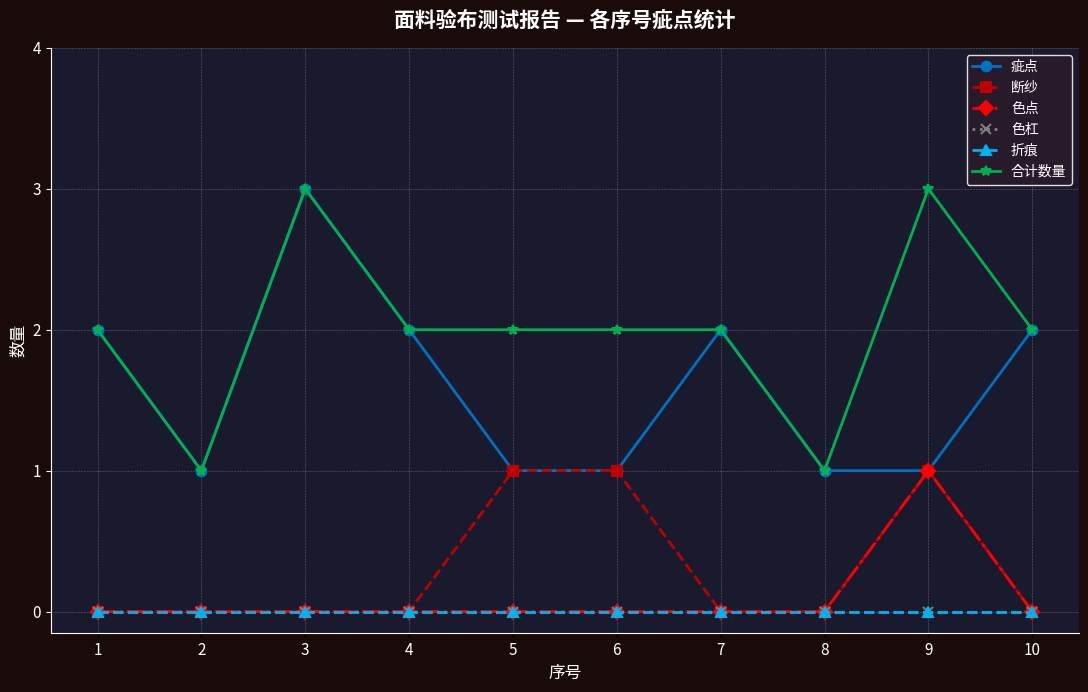

Rank the series at 9 from lowest to highest value.

色杠, 折痕, 疵点, 断纱, 色点, 合计数量